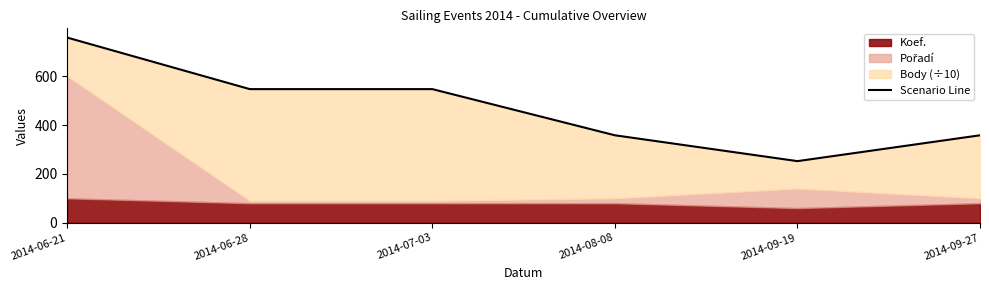

What is the average value?

470.0